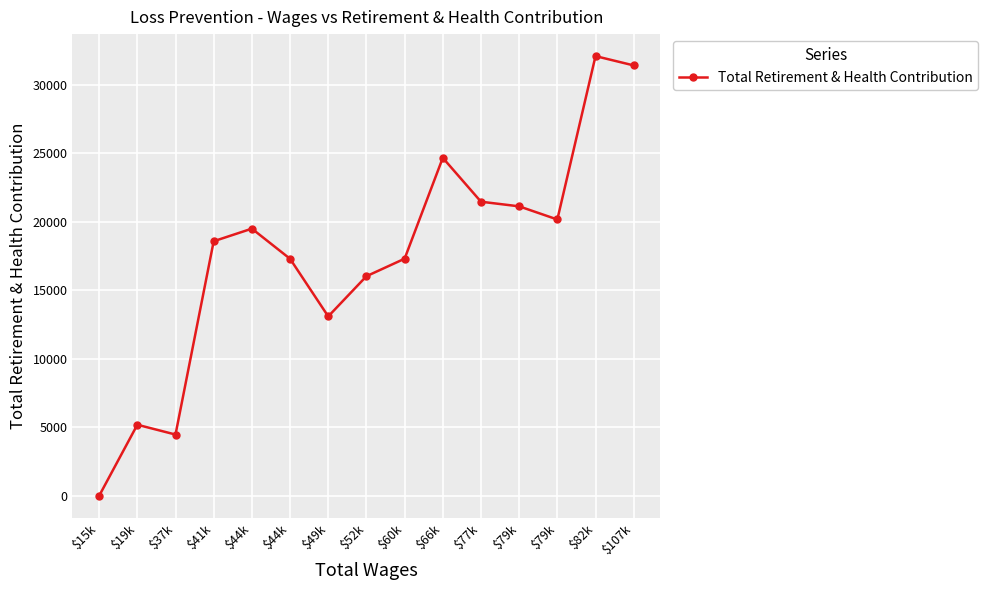

Count the number of data series in this chart.

1